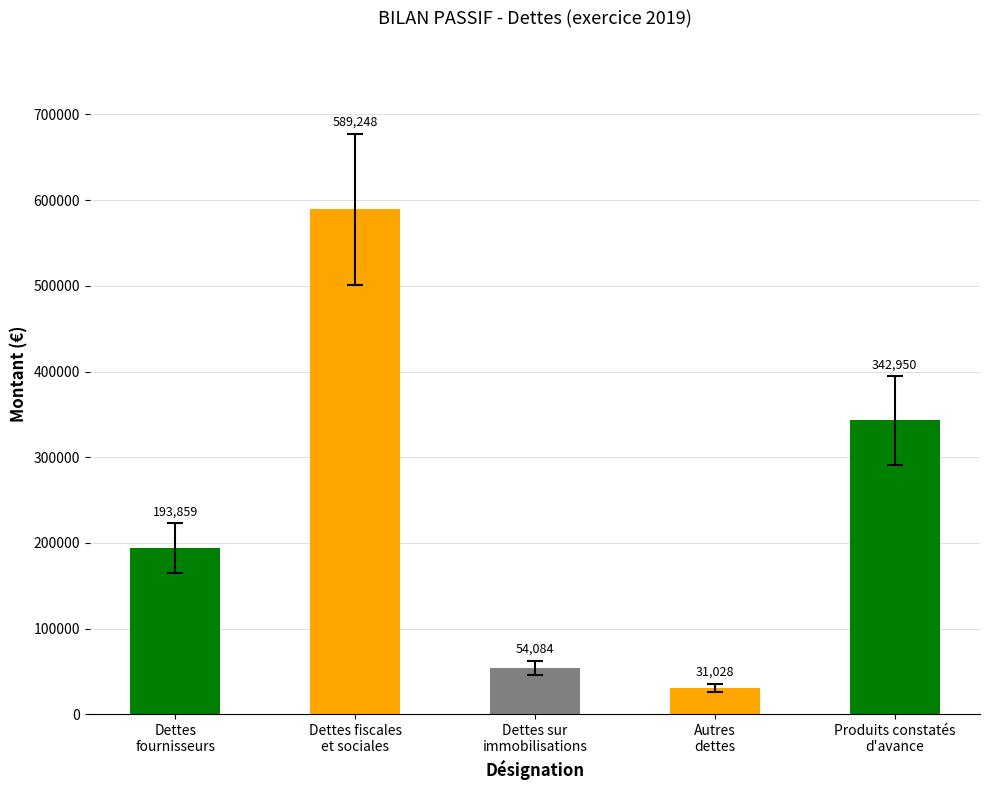

What is the average value?

242234